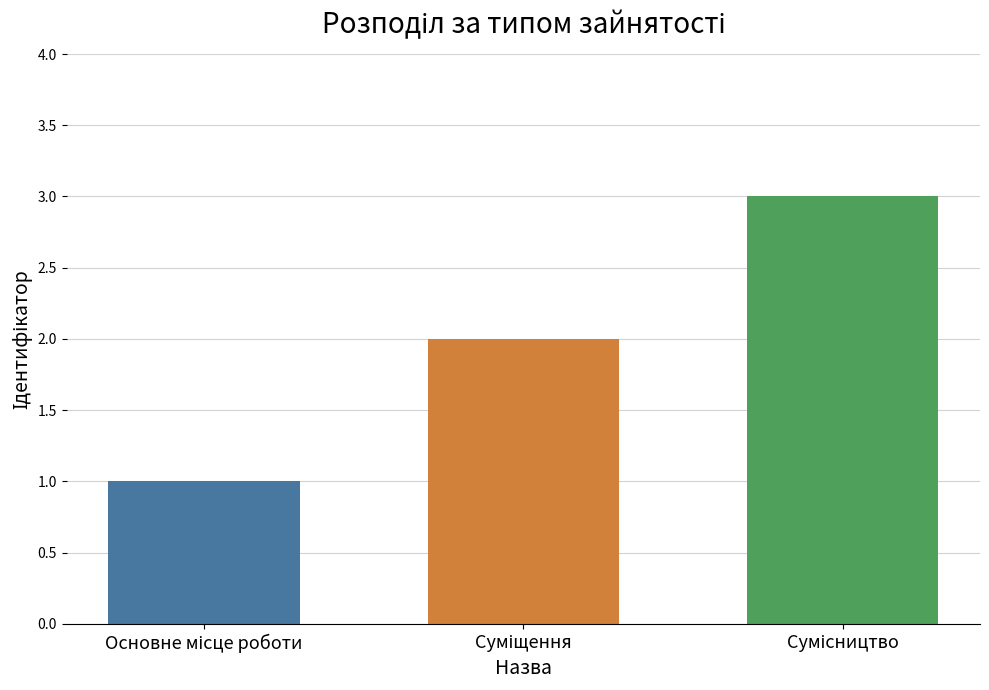

What is the maximum value shown in the chart?

3